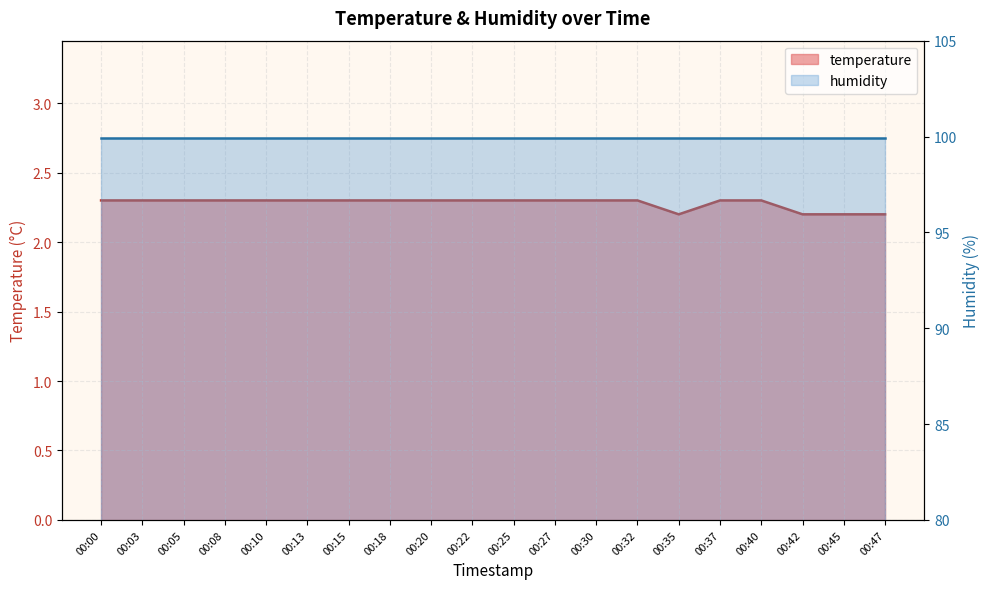

How many points are lower than both their immediate neighbors (excluding endpoints)?

1